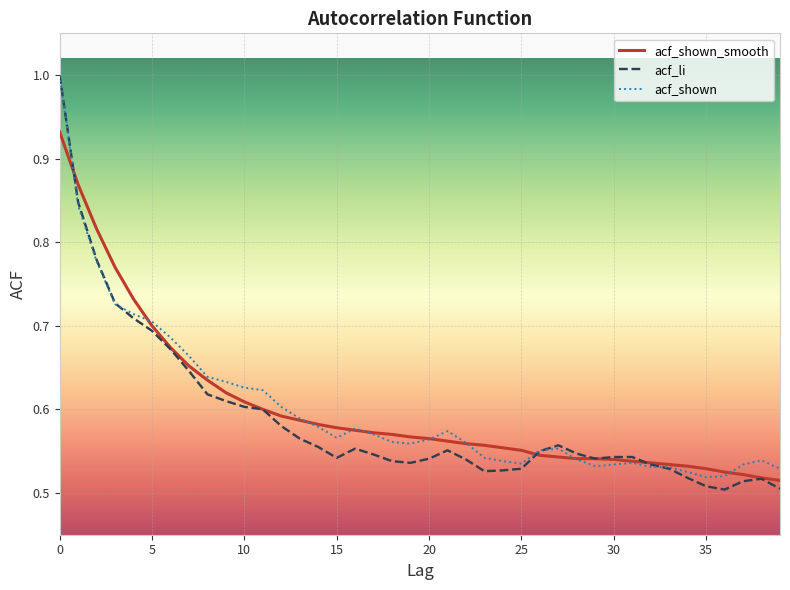

What is the greatest value displayed?

1.0